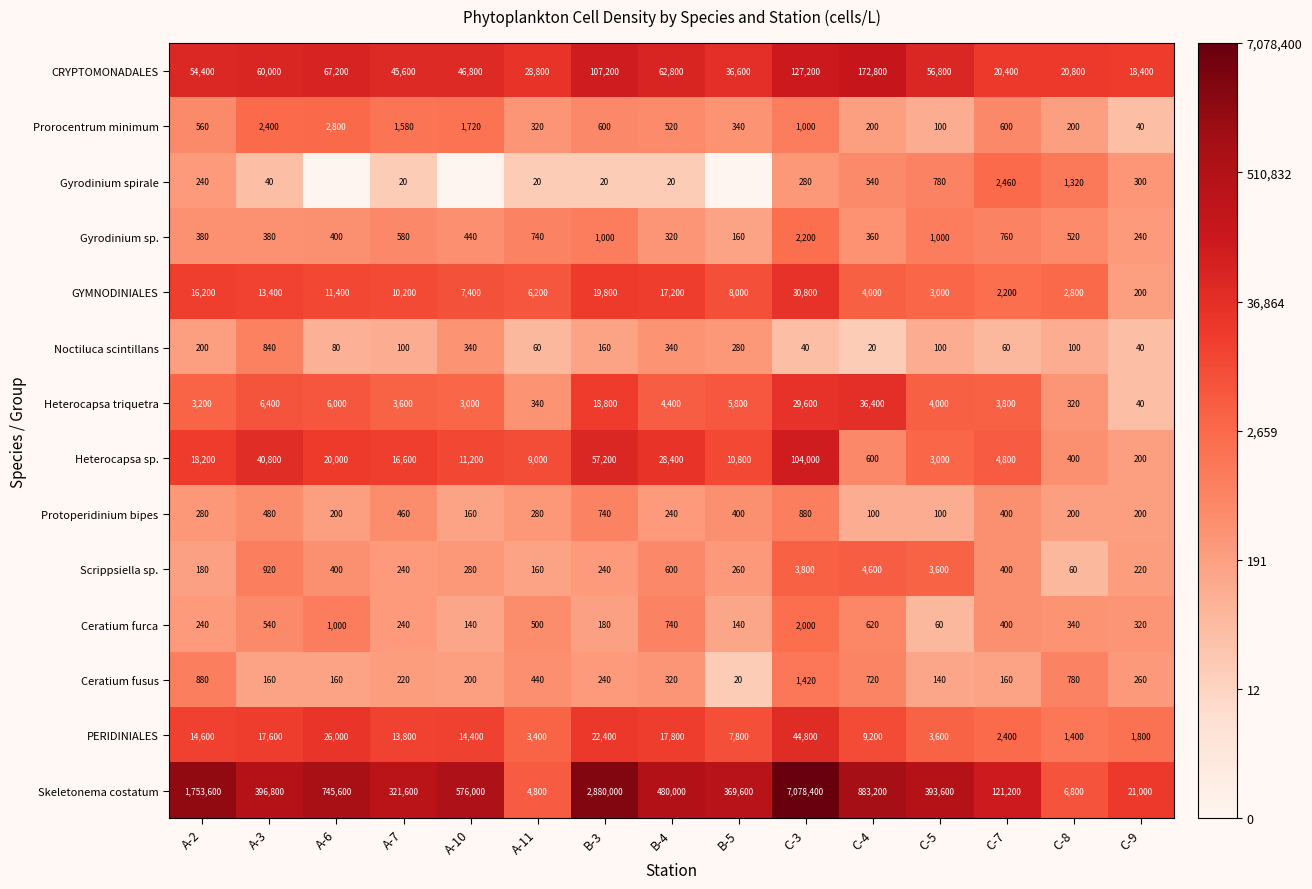

What is the approximate value of Skeletonema costatum at A-3, to the nearest 10?

396800